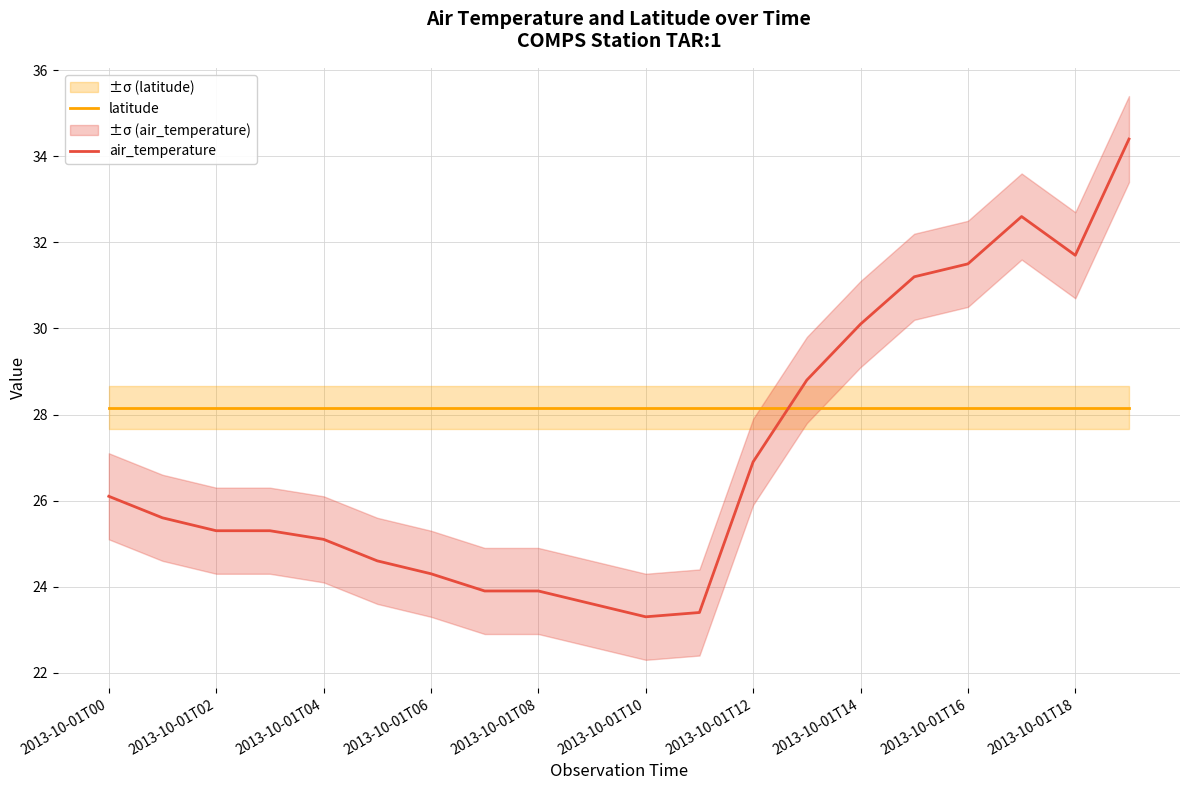

Does the chart display data point markers on the line(s)?

No